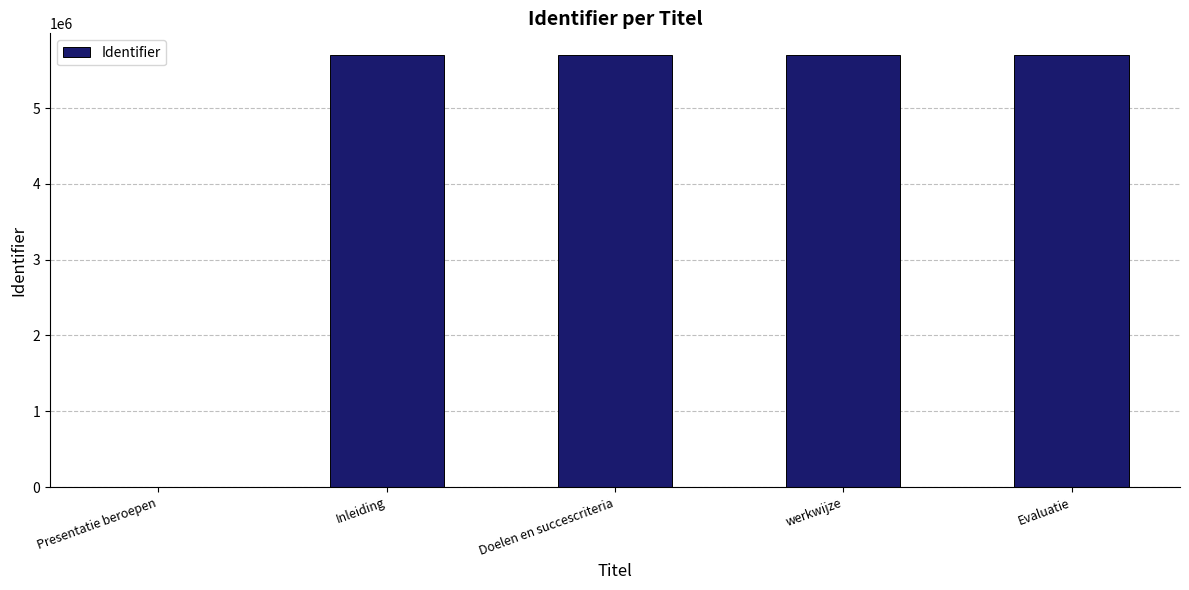

Approximately how many times larger is the value at werkwijze compared to Doelen en succescriteria?

1.0